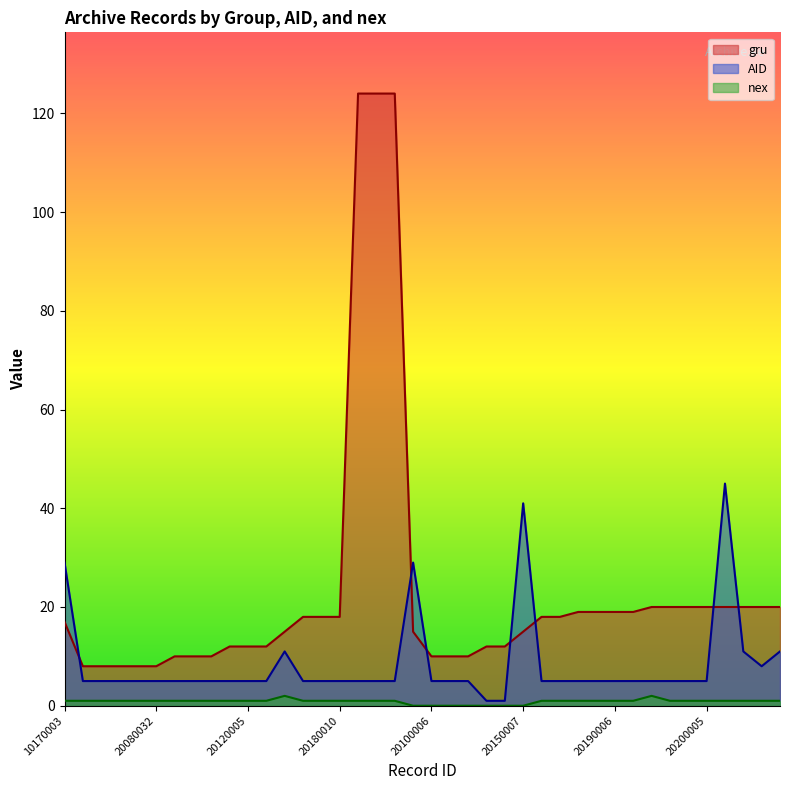

Is it true that nex equals 1 at 20080032?

True